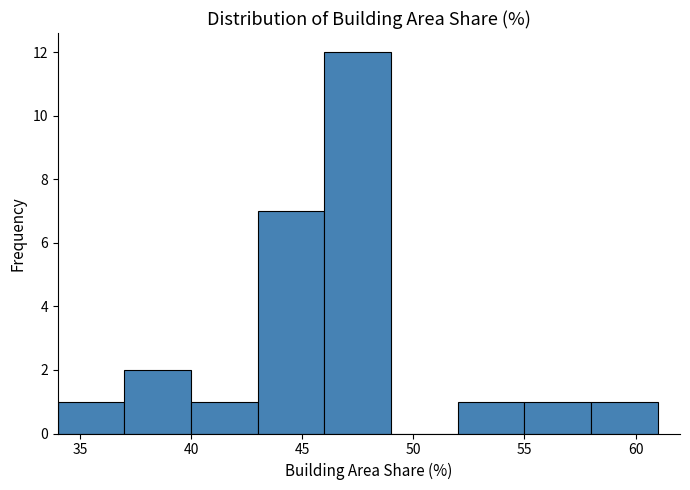

How tall is the bar that spans 46 to 49 on the x-axis? The values are not printed on the chart, so give them approximately, as read against the axis.

12